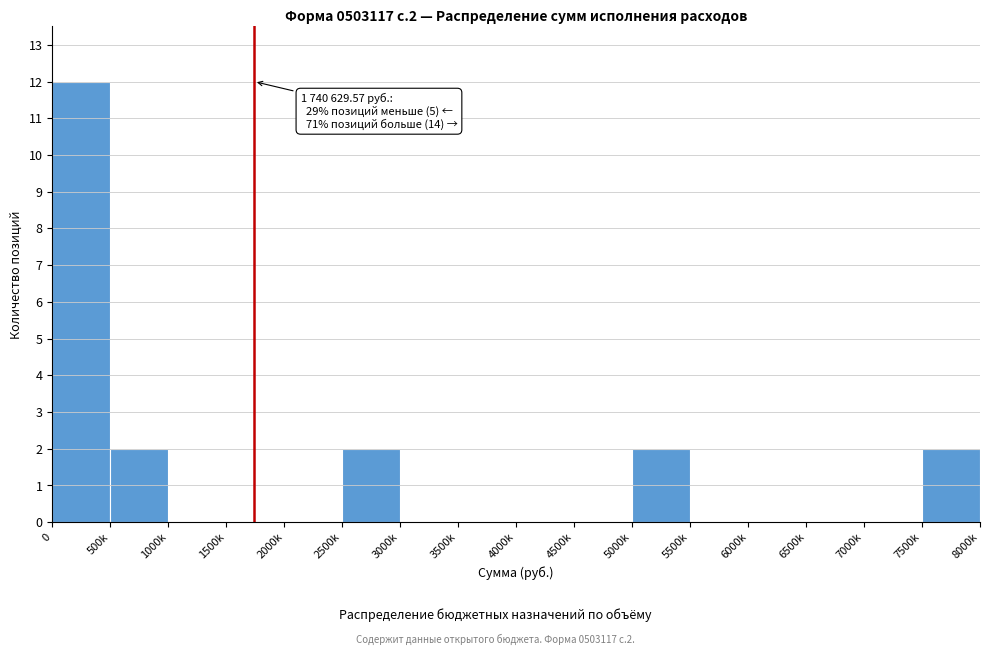

Between 3500k and 5000k, which is larger?

5000k